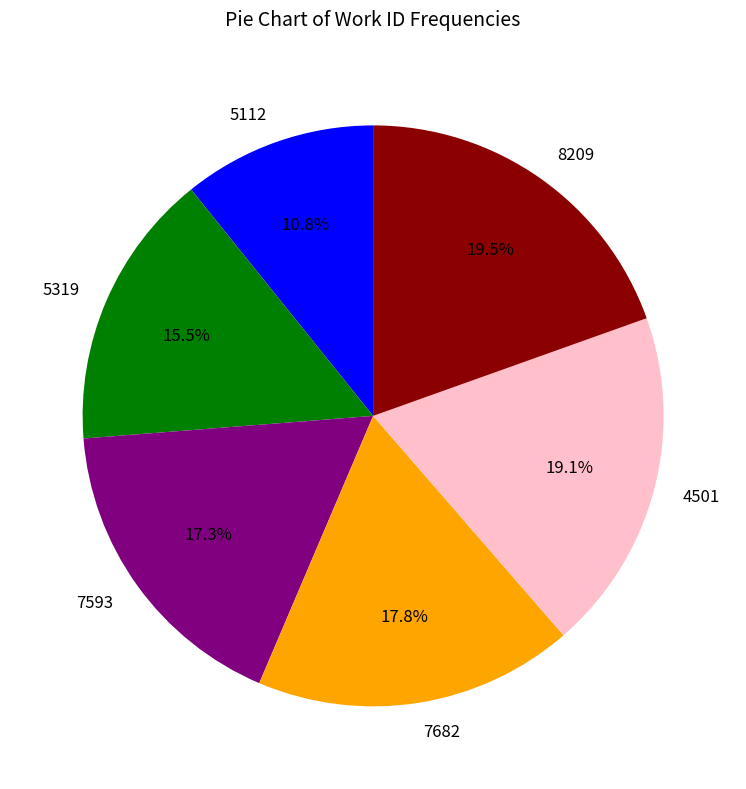

What percentage do 4501 and 5319 together represent?

34.6%